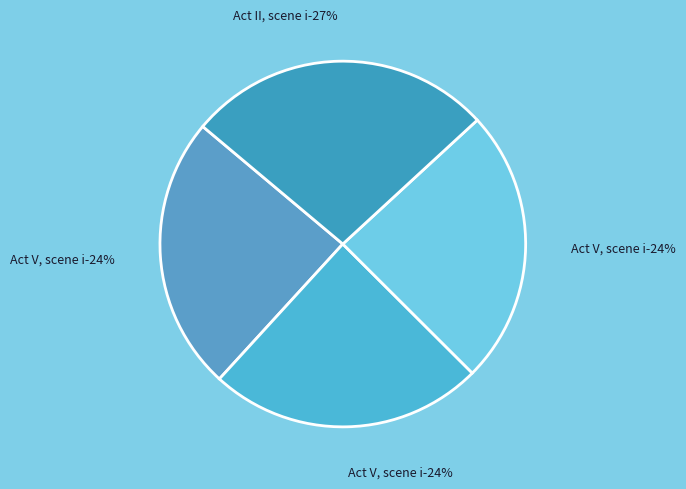

To the nearest percent, what percentage of the pie is Act V, scene i (19097)?

24%